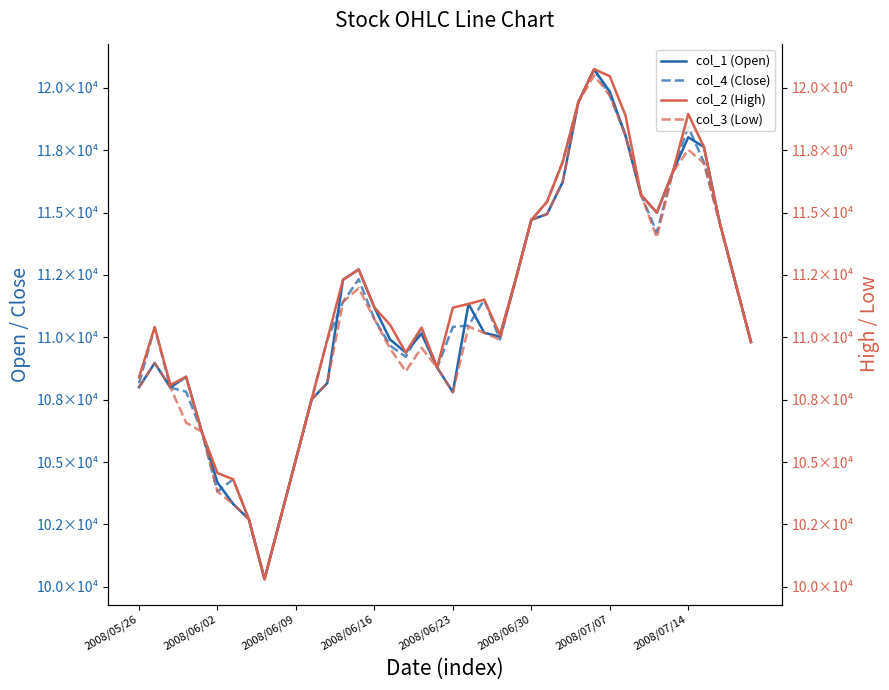

What is the difference between the second highest and second lowest values in the col_1 (Open) series?

17140